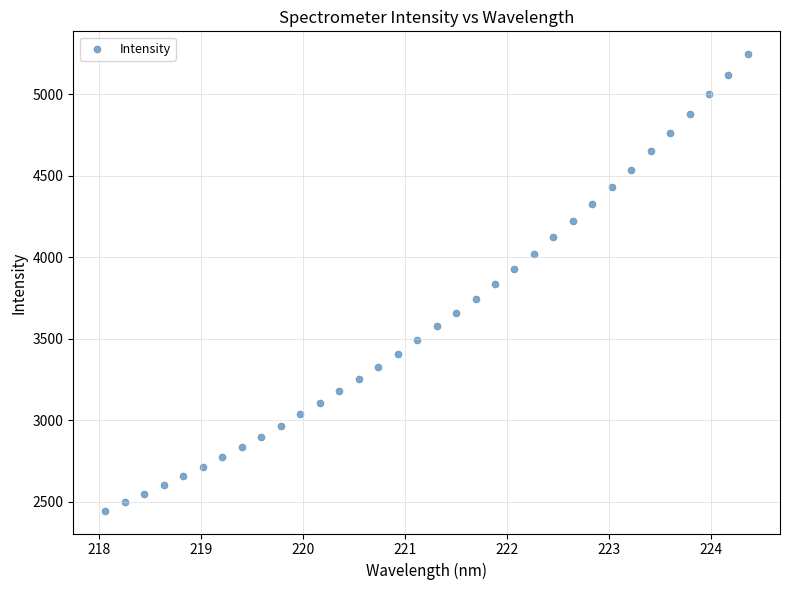

What is the range of X values (max minus min)?

6.3